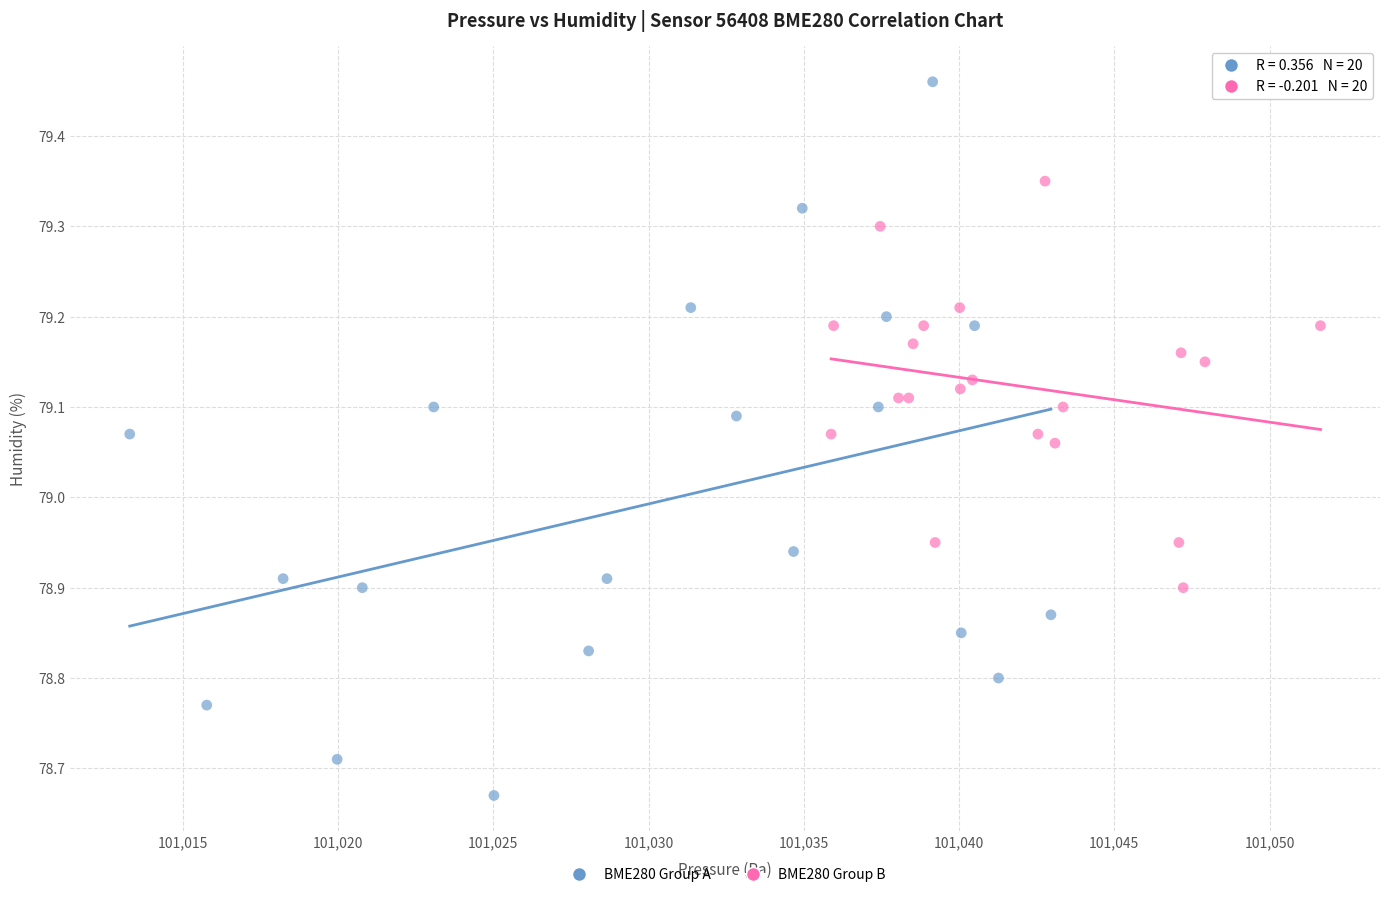

Which series reaches the minimum Y coordinate?

BME280 Group A